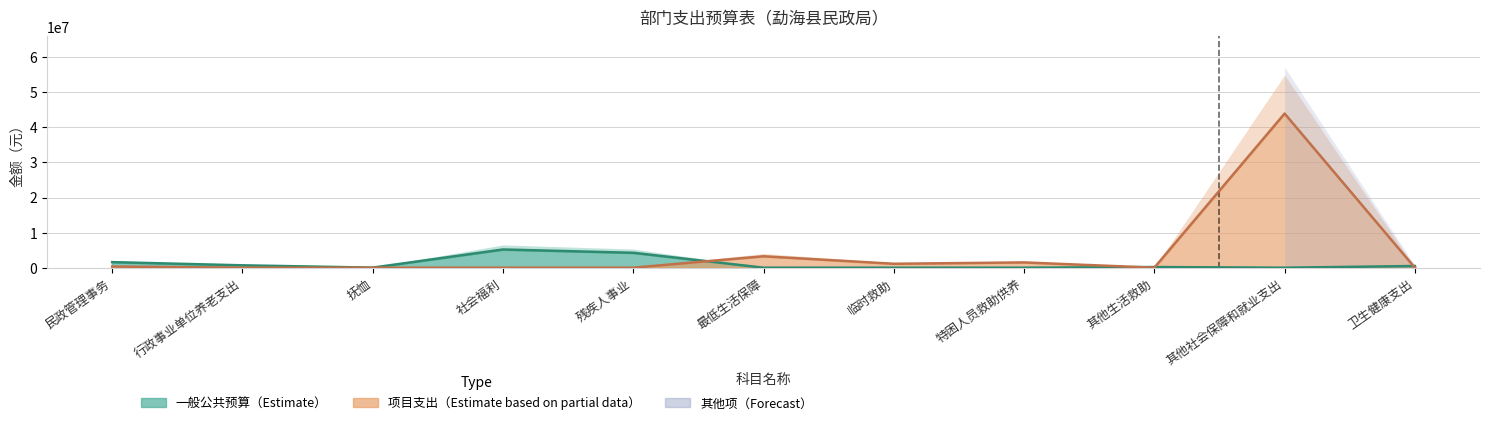

At which category does 一般公共预算 reach its first local peak?

社会福利